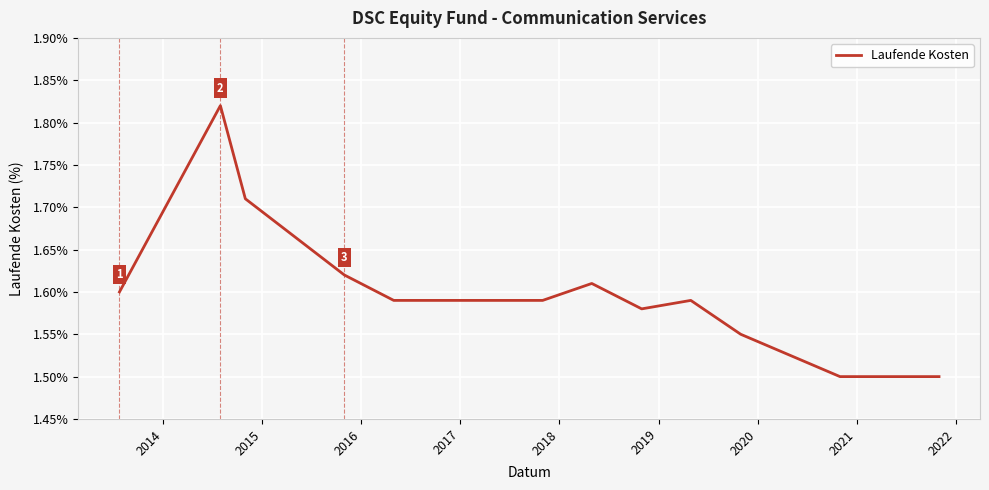

How many lines are shown in the chart?

1